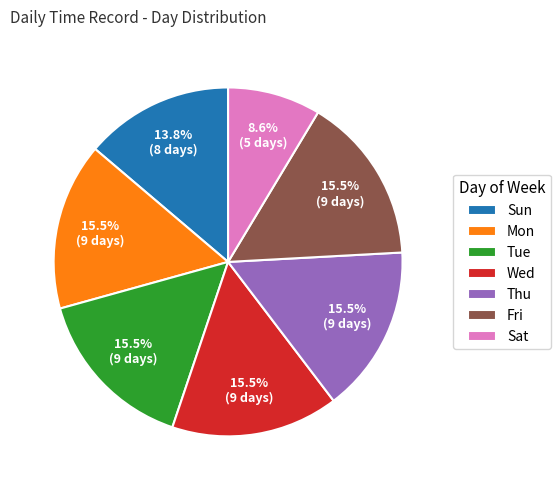

Is there a majority slice in this chart?

No